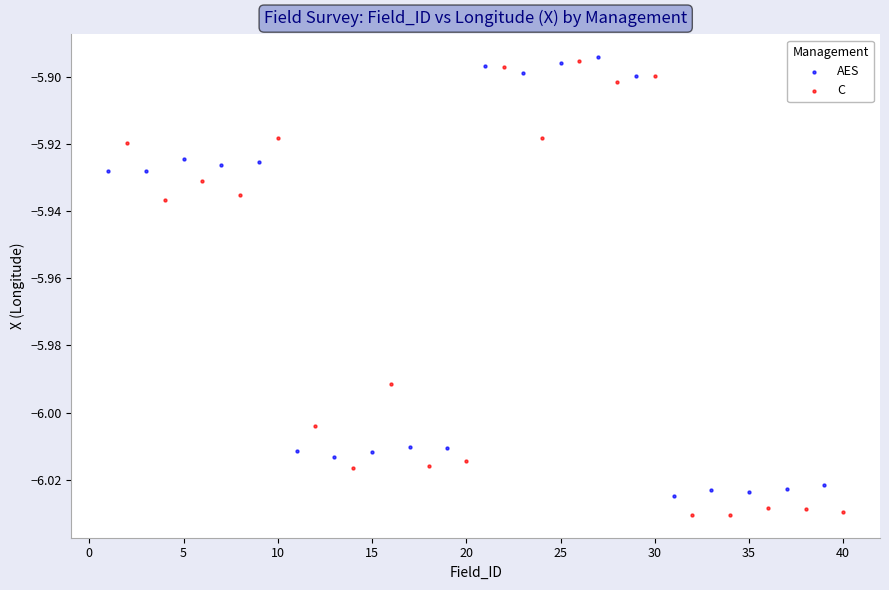

Which series has the widest spread of Y values?

C